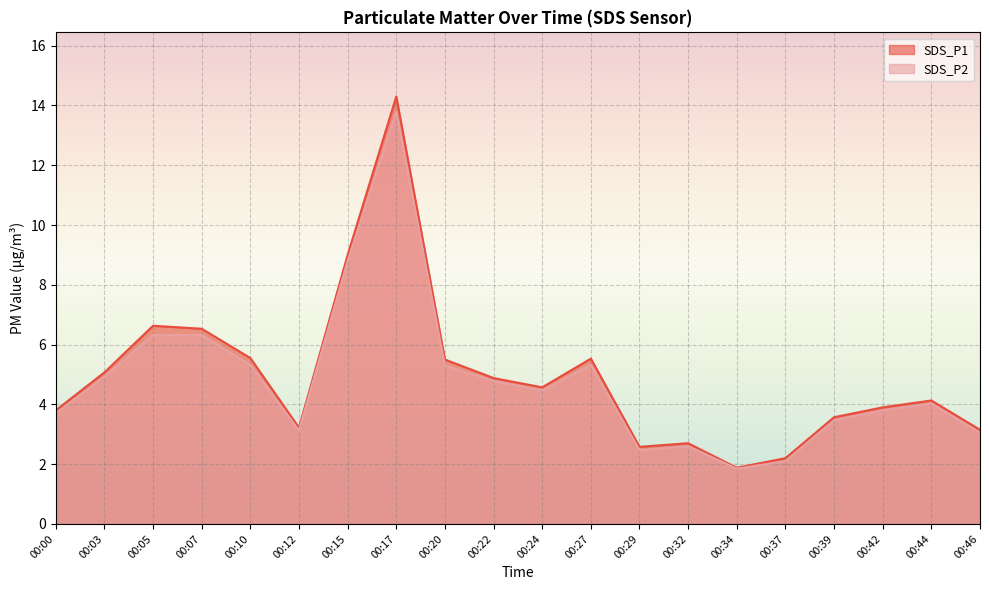

At which label does SDS_P1 reach its minimum?

00:34